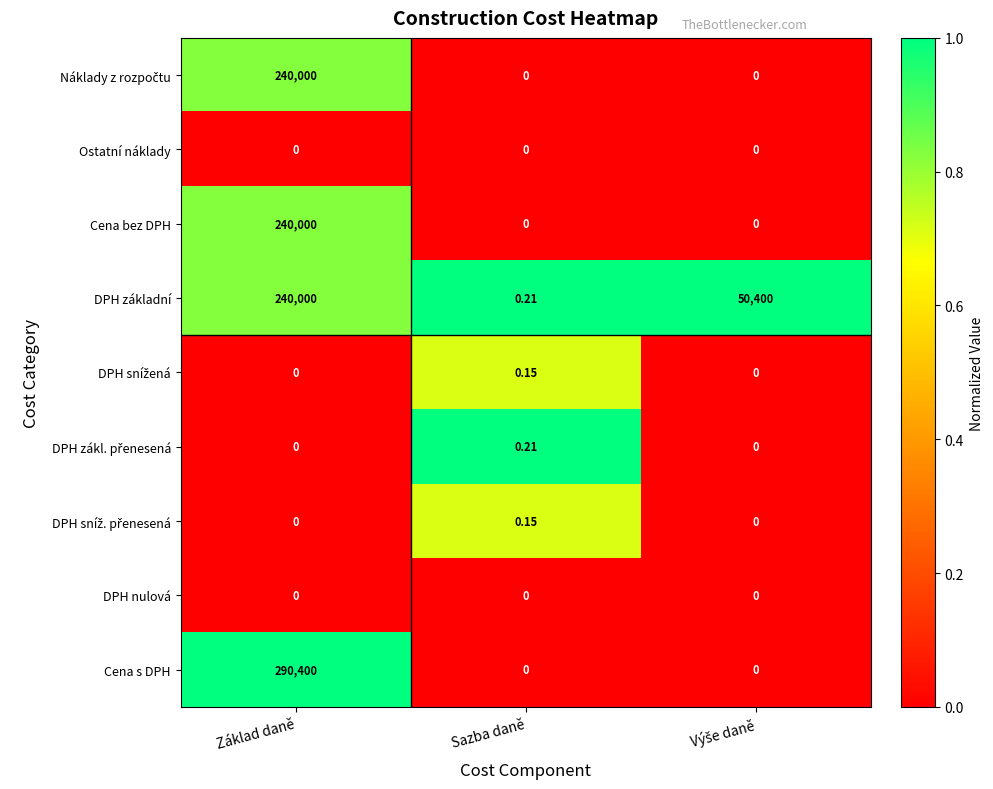

Which series has the widest spread of values?

Cena s DPH